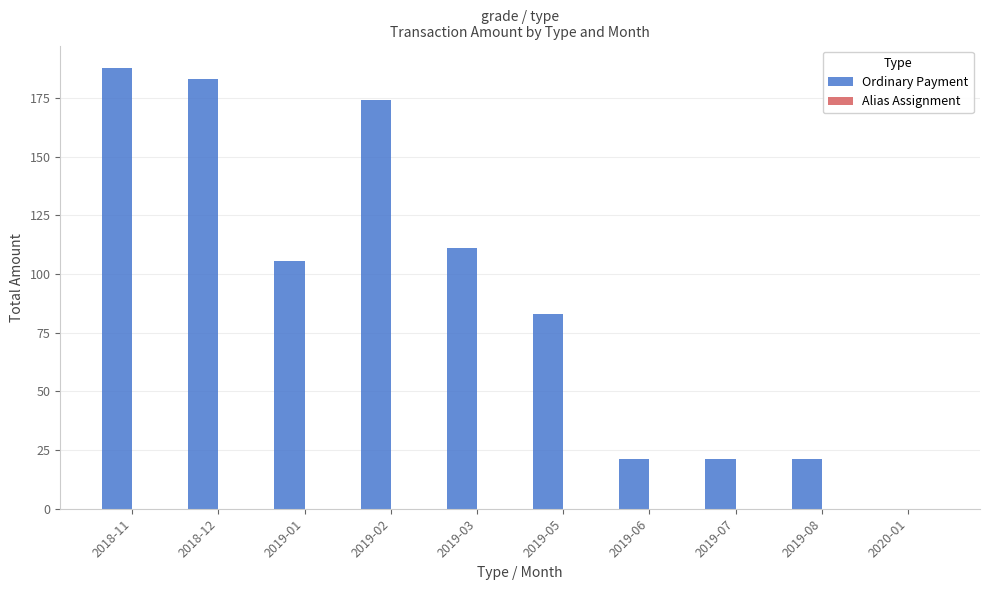

How many categories are shown in the chart?

10